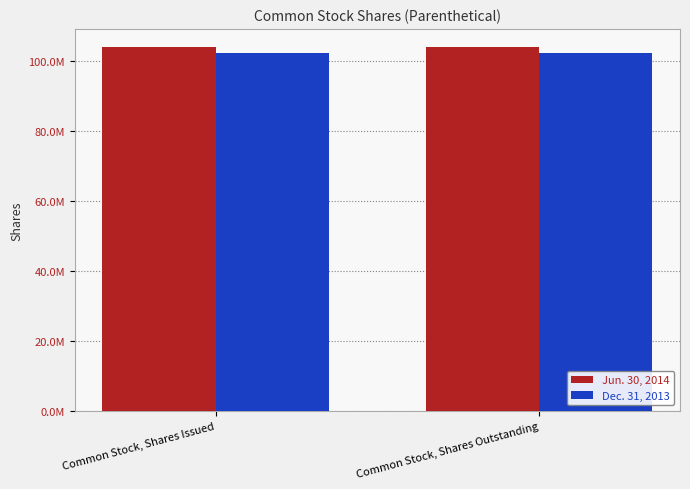

Does the chart contain any negative values?

No